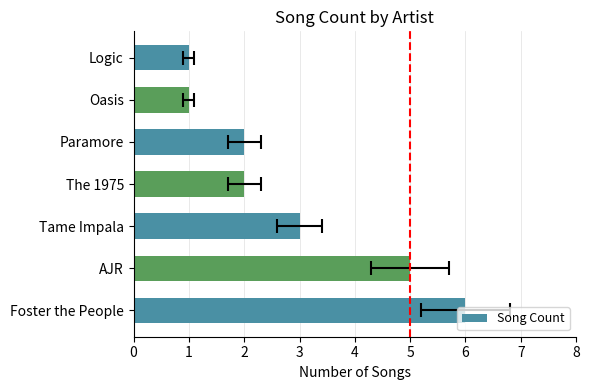

What is the sum of all values?

20